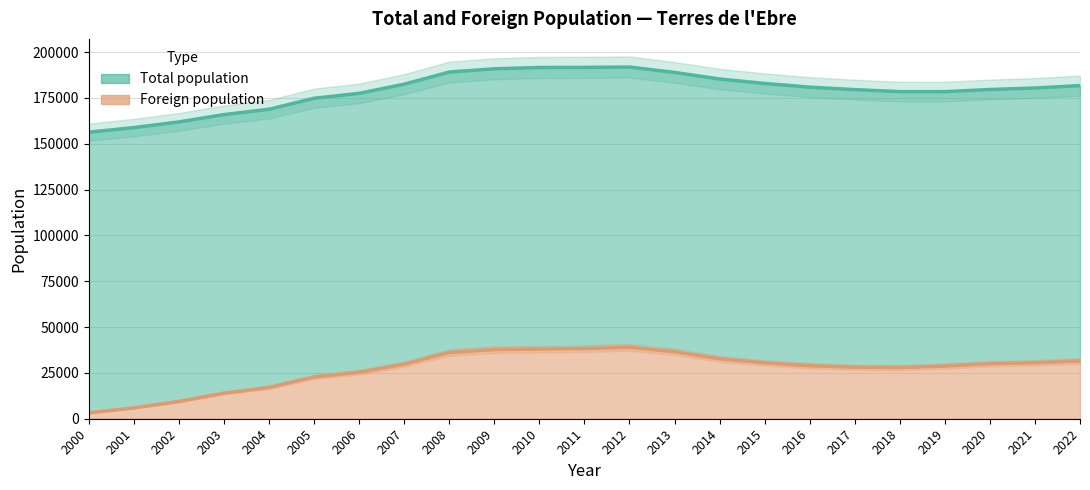

How many data points in Foreign population are above 29742?

11